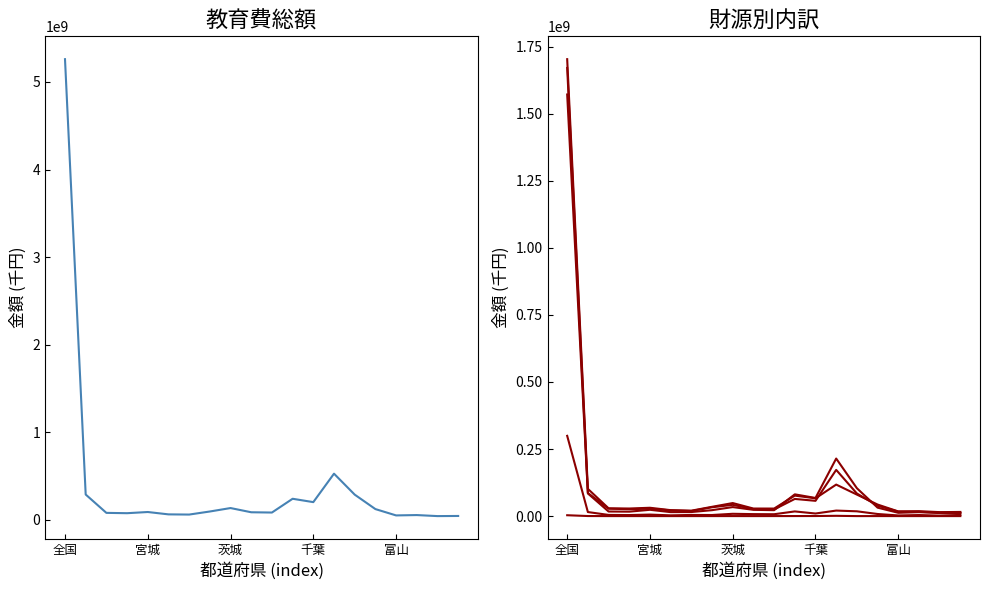

Where is the first local minimum for 市町村支出金?

千葉